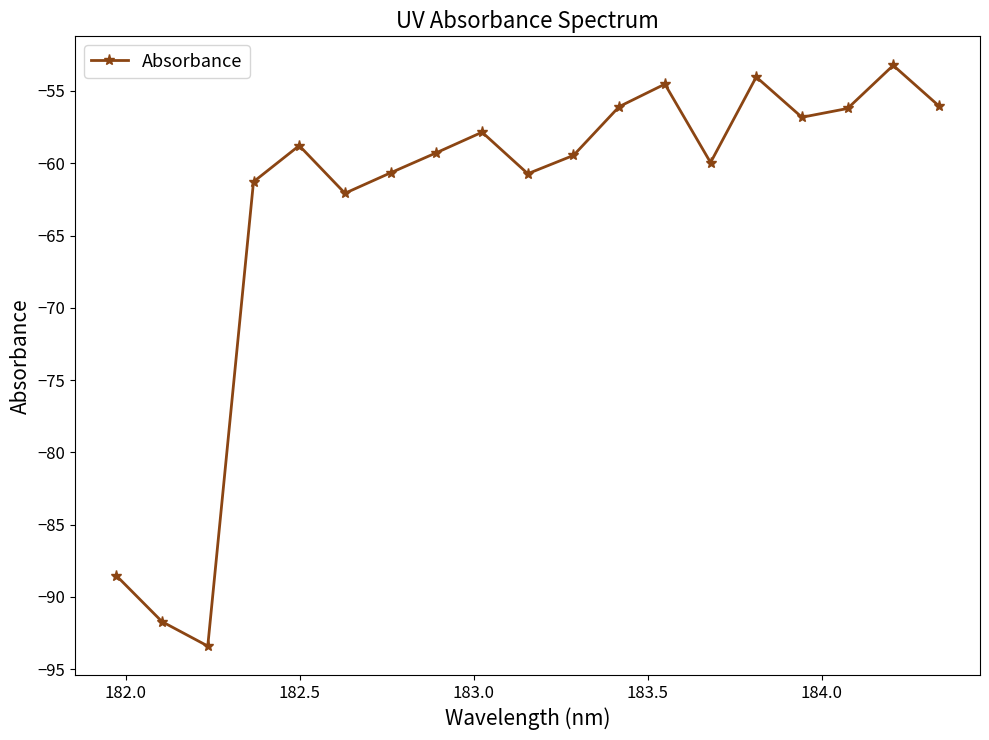

How many interior local peaks (higher than both neighbors) does the data have?

5